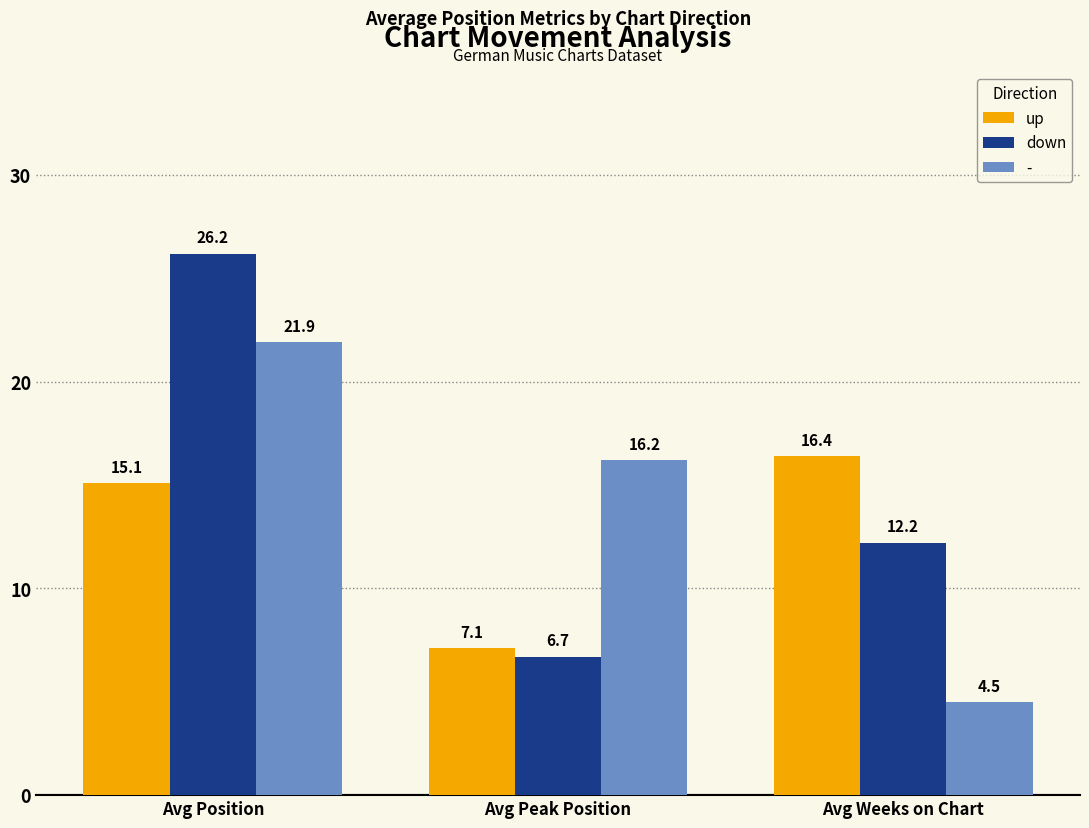

At Avg Position, list the series in order from largest to smallest.

down, -, up